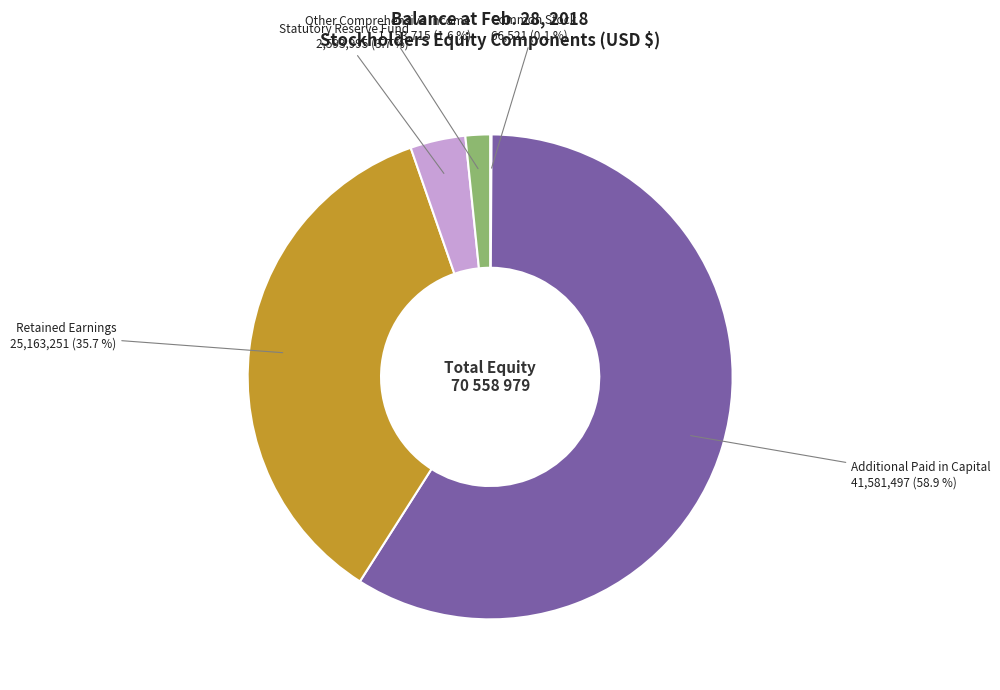

Is there any slice that represents more than half of the pie?

Yes